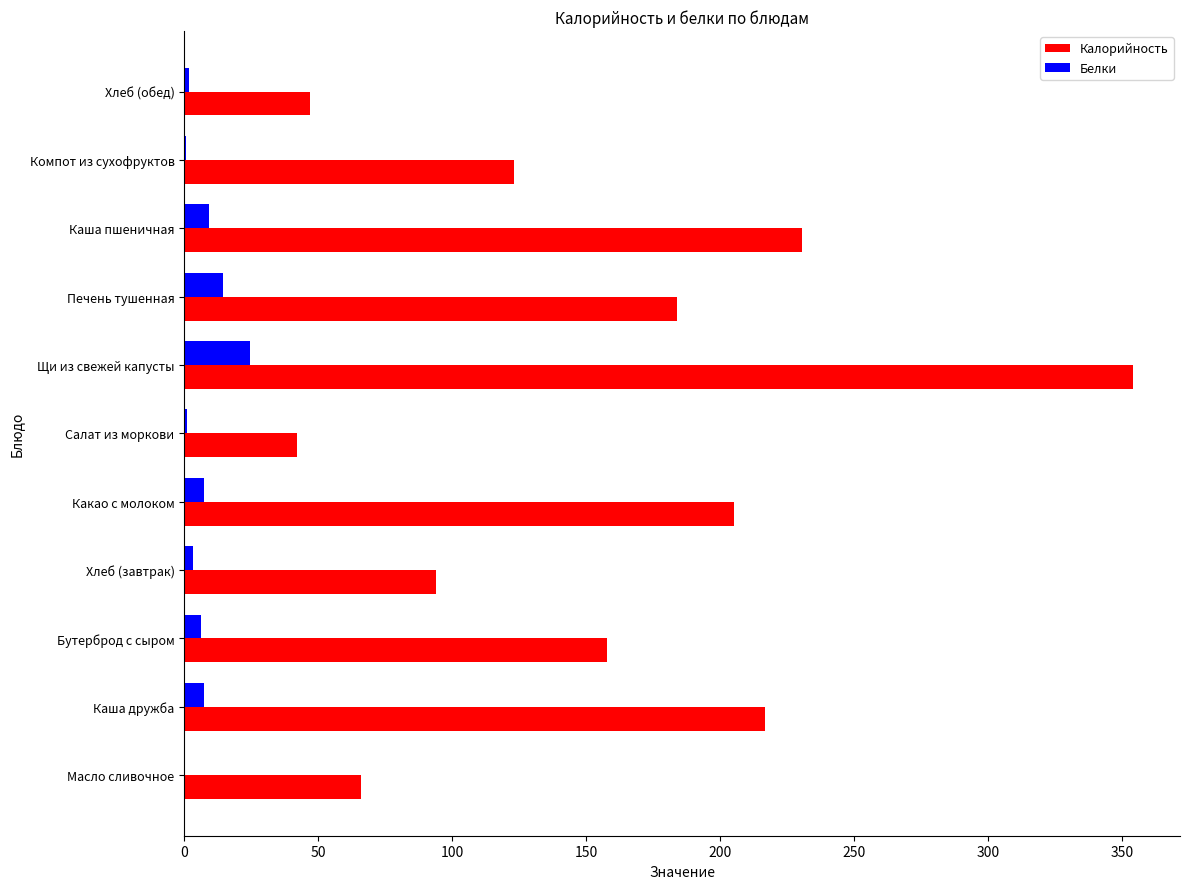

Is it true that Белки equals 7.5 at Каша дружба?

True